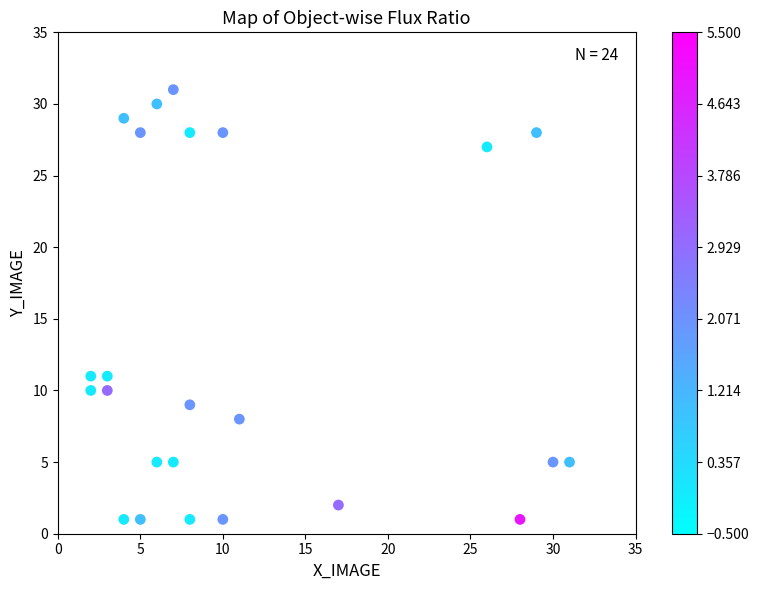

What is the range of Y values (max minus min)?

30